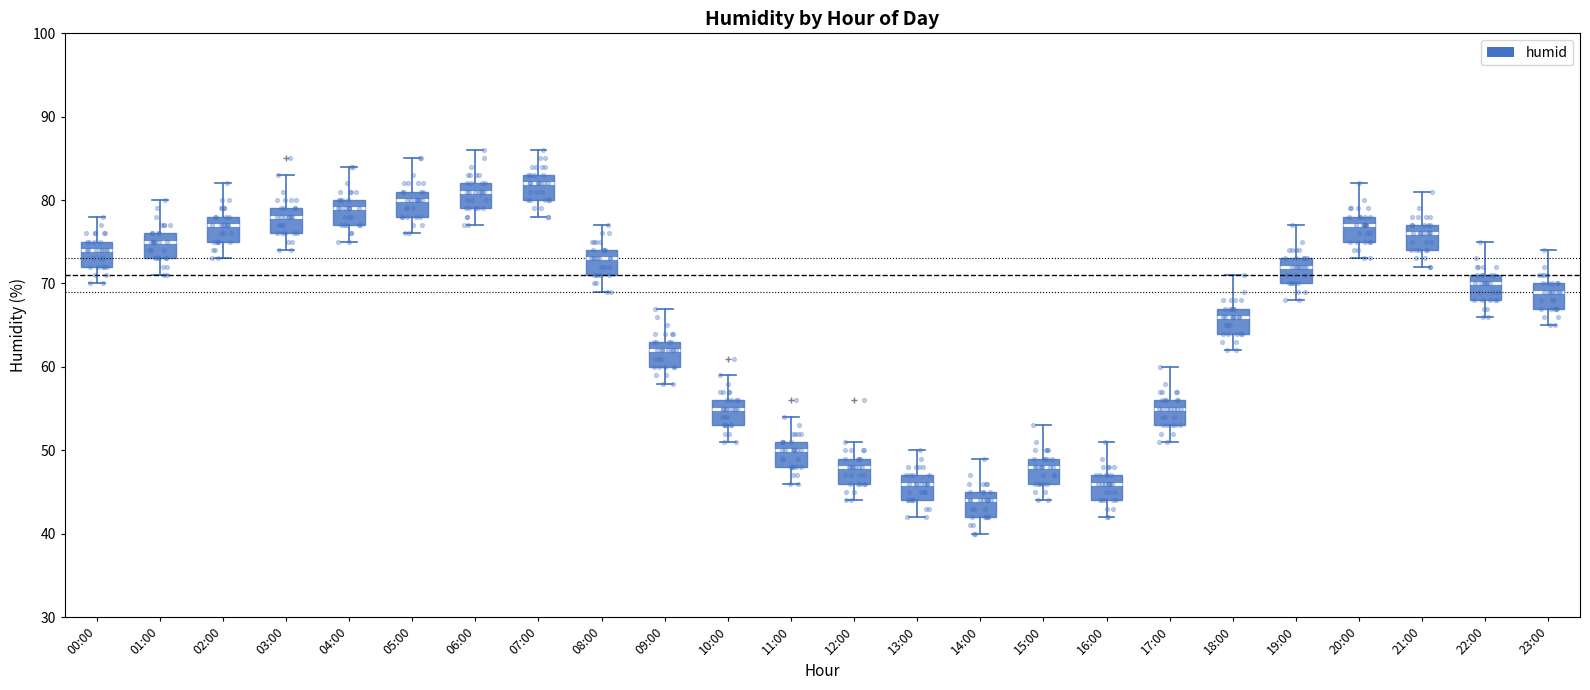

Where does the median line of the box for 15:00 sit on the y-axis? The values are not printed on the chart, so give them approximately, as read against the axis.

48